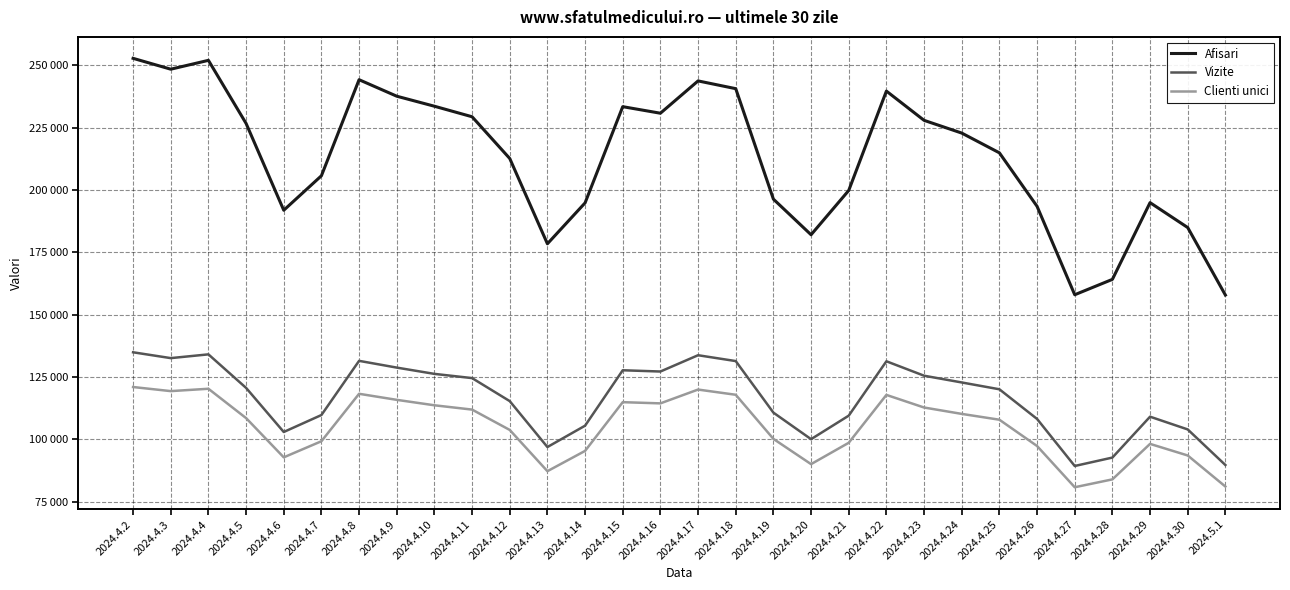

In Clienti unici, how many points are lower than both neighbors (excluding endpoints)?

6